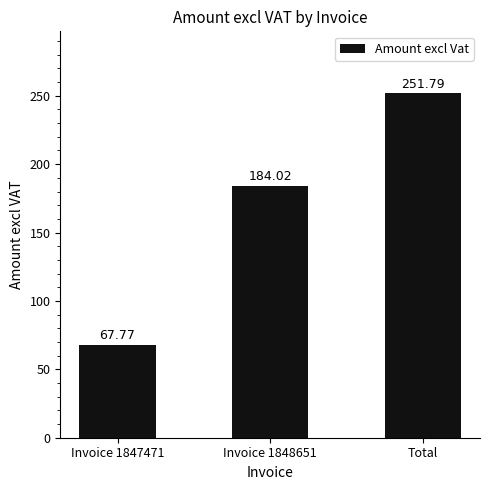

List the labels in order of value, largest first.

Total, Invoice 1848651, Invoice 1847471